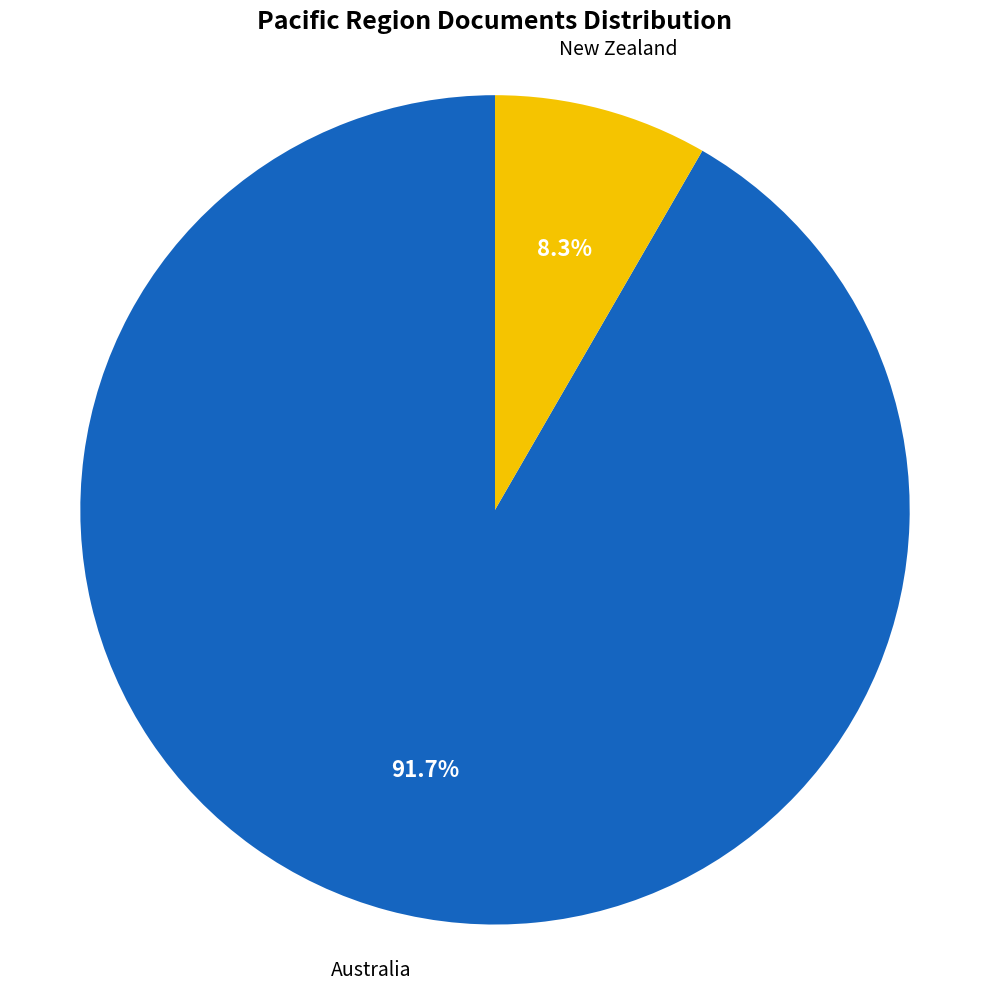

How many segments does this pie chart have?

2